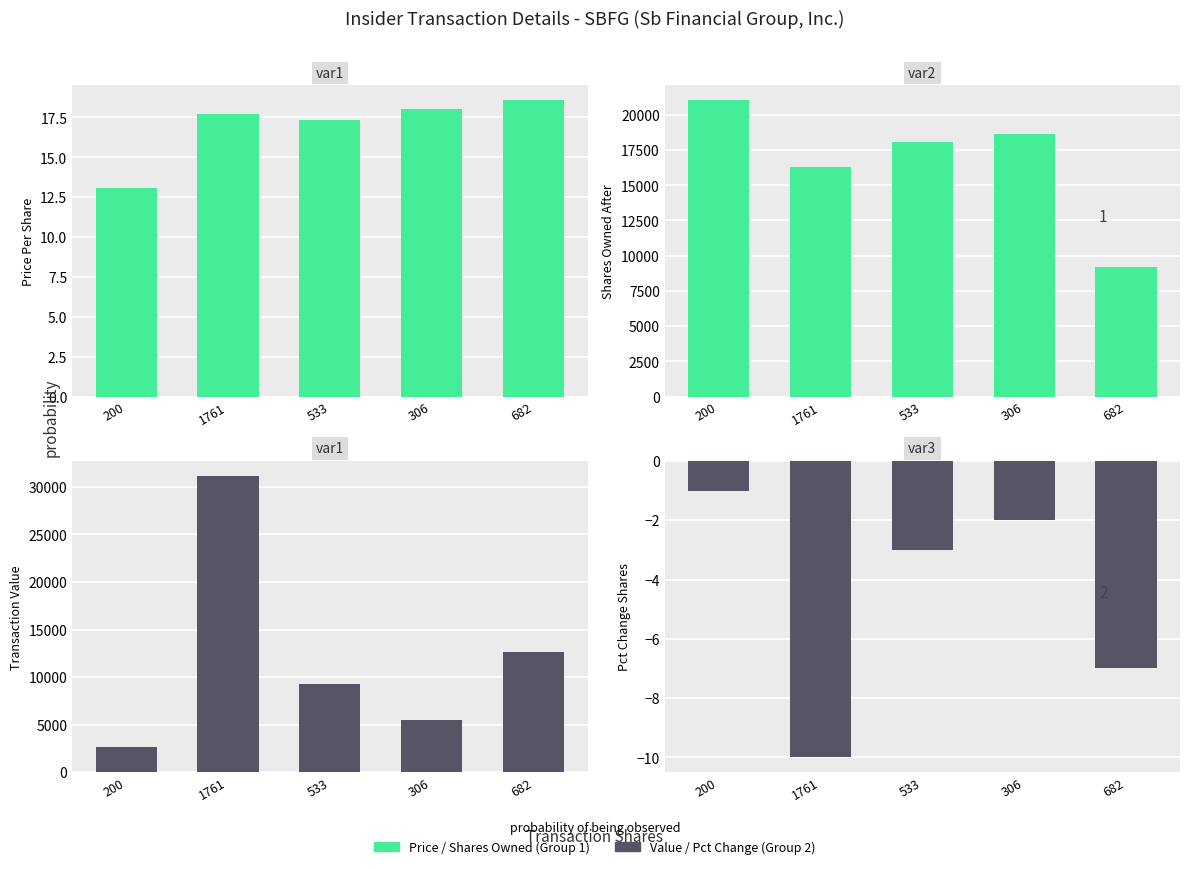

Count the transactionValue values in the range 5508 to 12676.

3